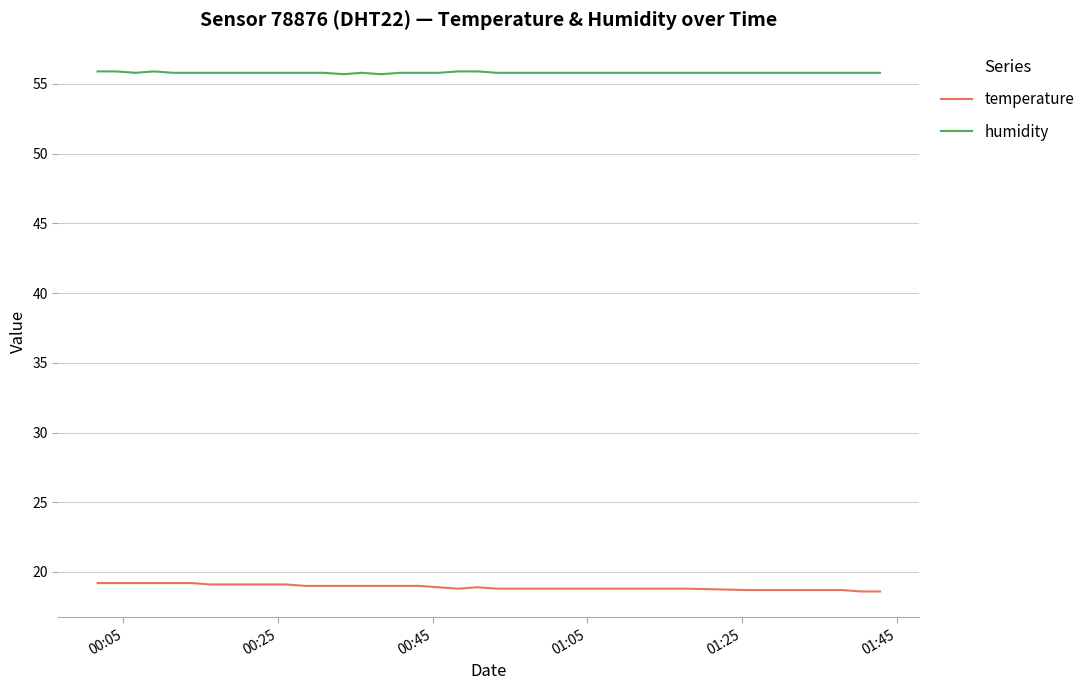

Which series has the largest total across all categories?

humidity